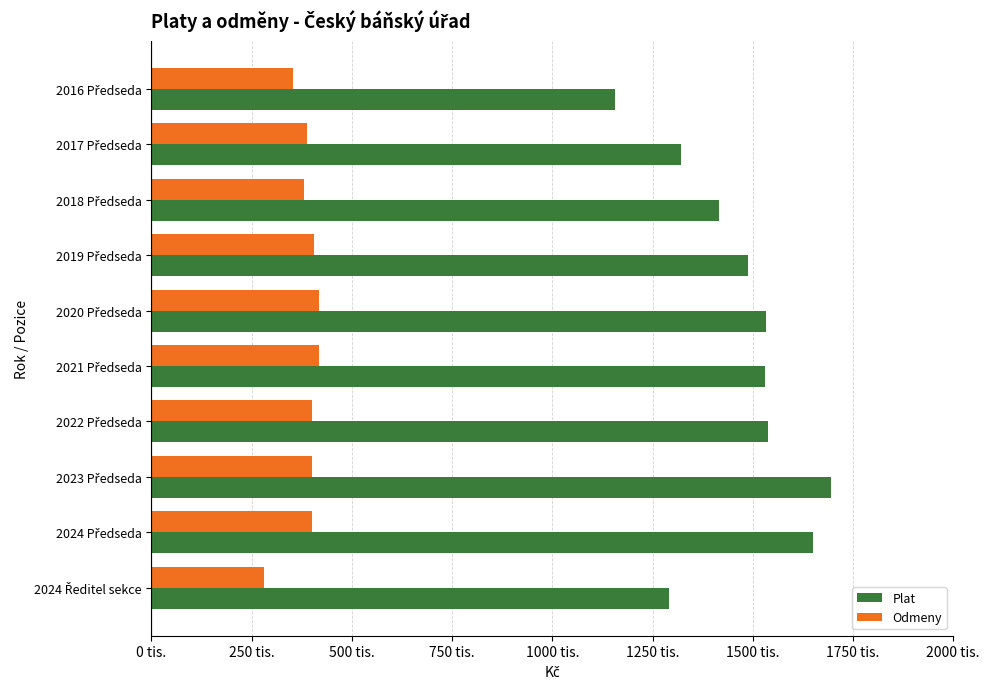

What is the average value of the Plat series?

1461843